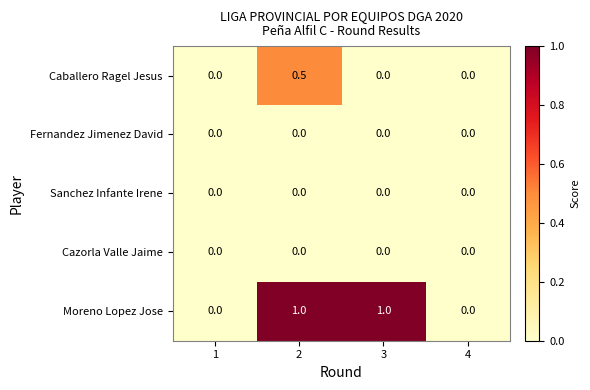

Which series has the largest total across all categories?

Moreno Lopez Jose